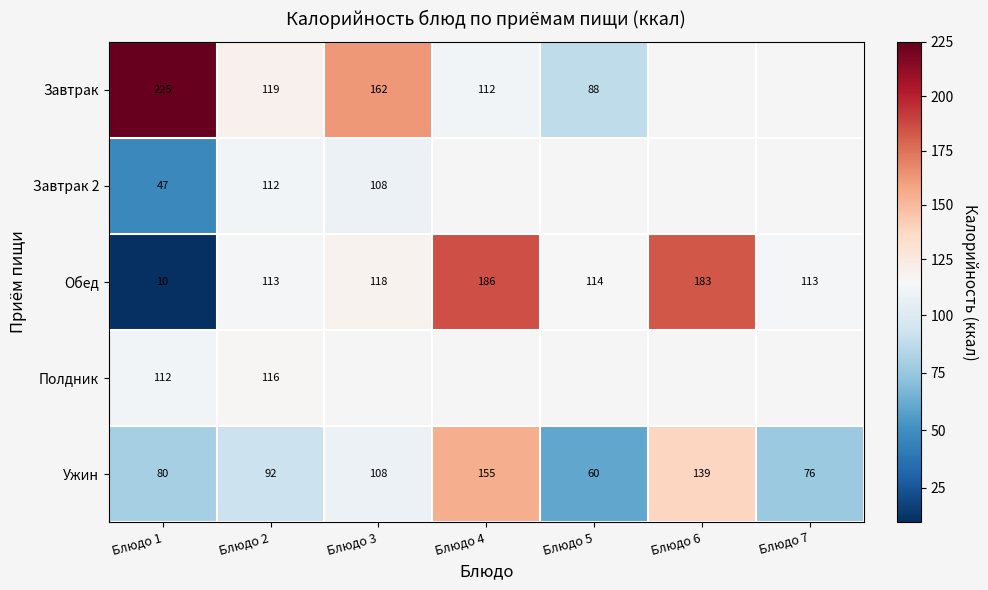

Is it true that Завтрак equals 133 at Блюдо 5?

False